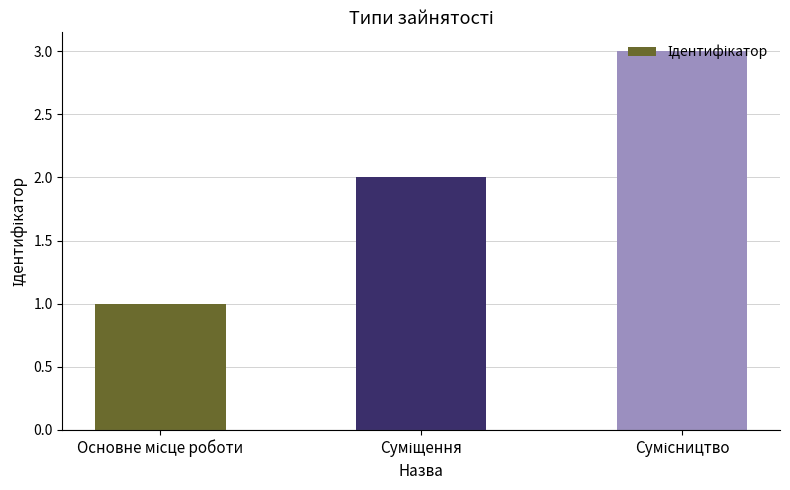

What is the maximum value shown in the chart?

3